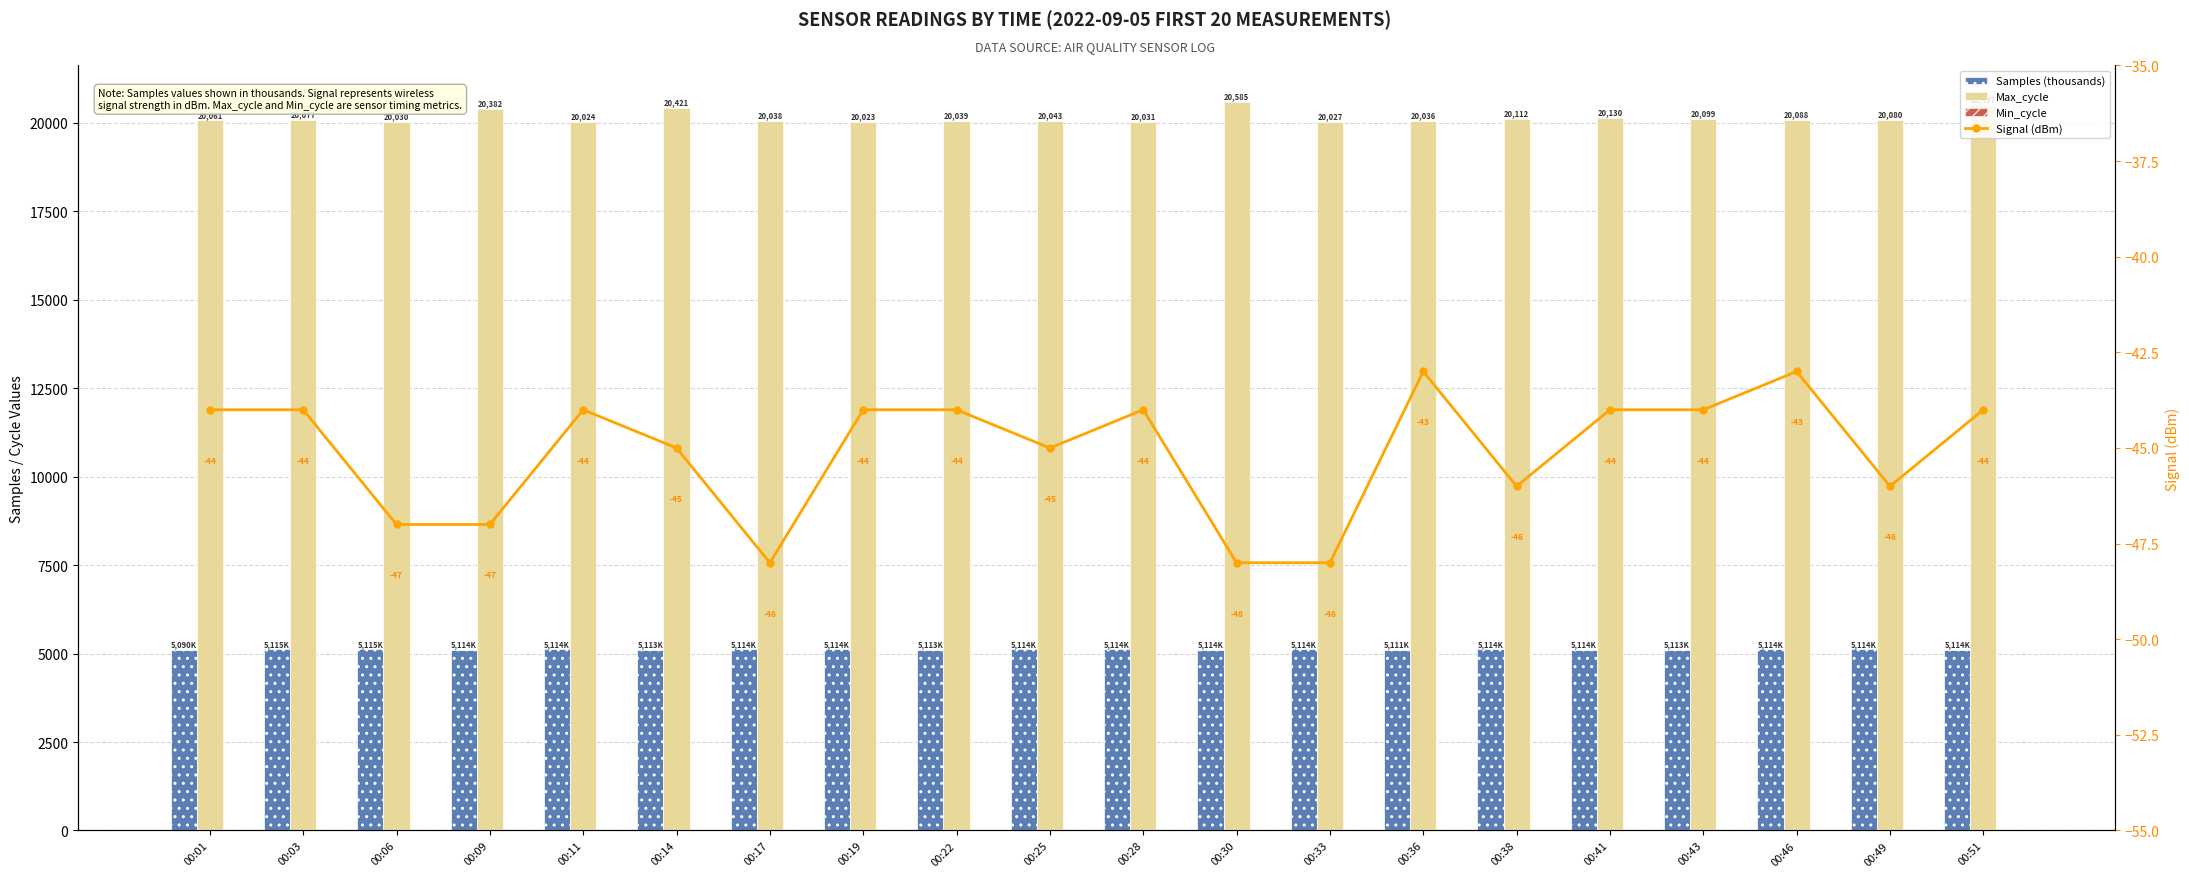

What value does the Min_cycle series have at 00:41?

28.0